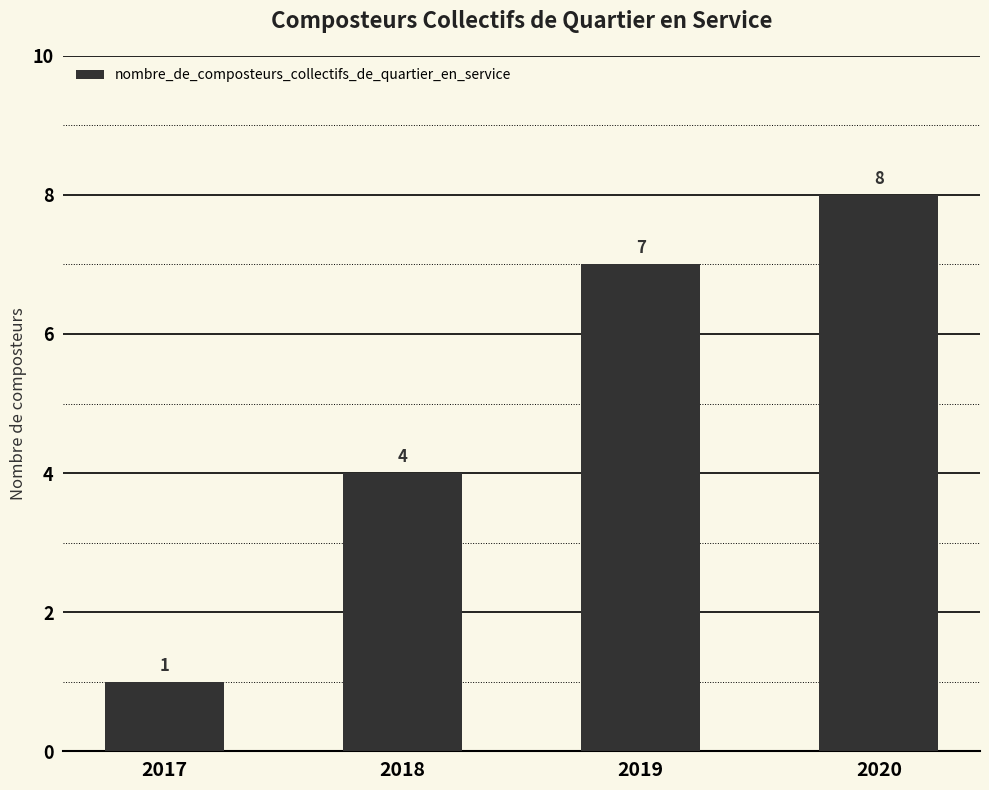

Reading right to left, what are all the values shown in this chart?

2020=8	2019=7	2018=4	2017=1